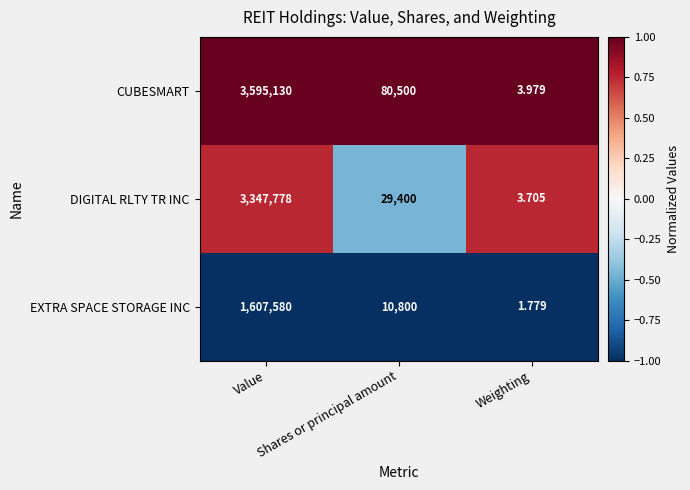

What is the difference between the highest and lowest values at Value?

1987550.0